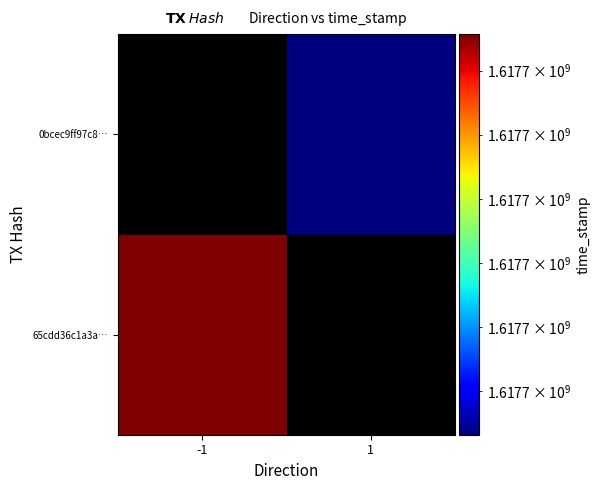

True or false: 65cdd36c1a3a7e735dd377e3072a54b4a253f13 has a value of 1617704114 at -1.

True